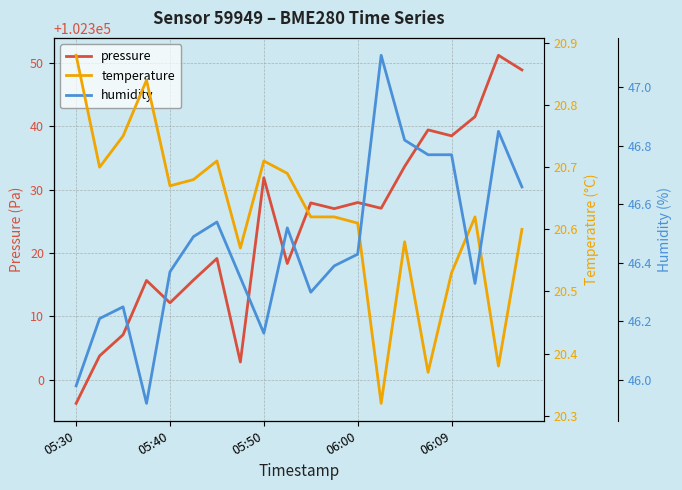

True or false: humidity and pressure cross at least once.

False